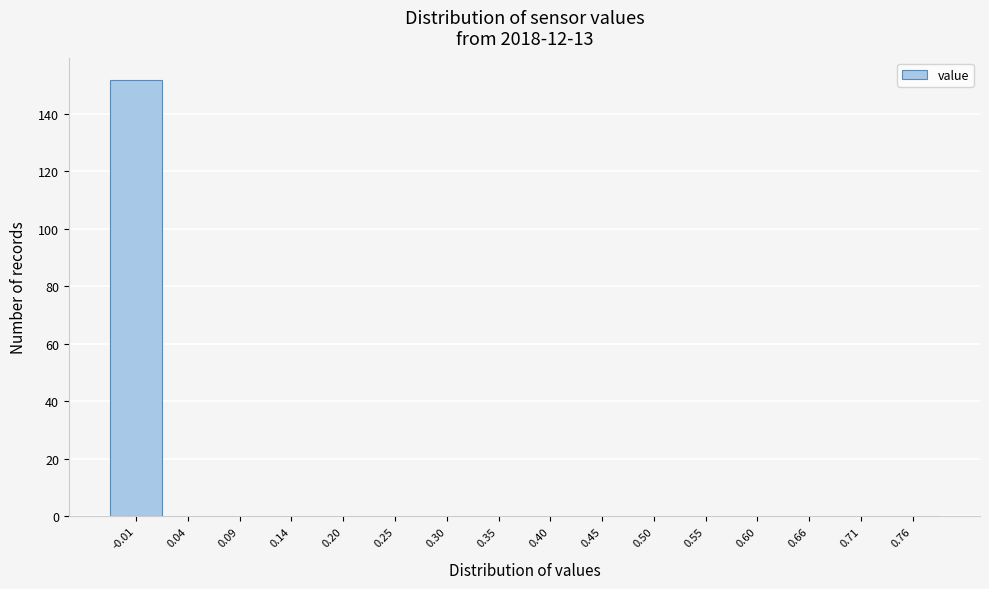

Reading right to left, what are all the values shown in this chart?

0.76=0	0.71=0	0.66=0	0.60=0	0.55=0	0.50=0	0.45=0	0.40=0	0.35=0	0.30=0	0.25=0	0.20=0	0.14=0	0.09=0	0.04=0	-0.01=152